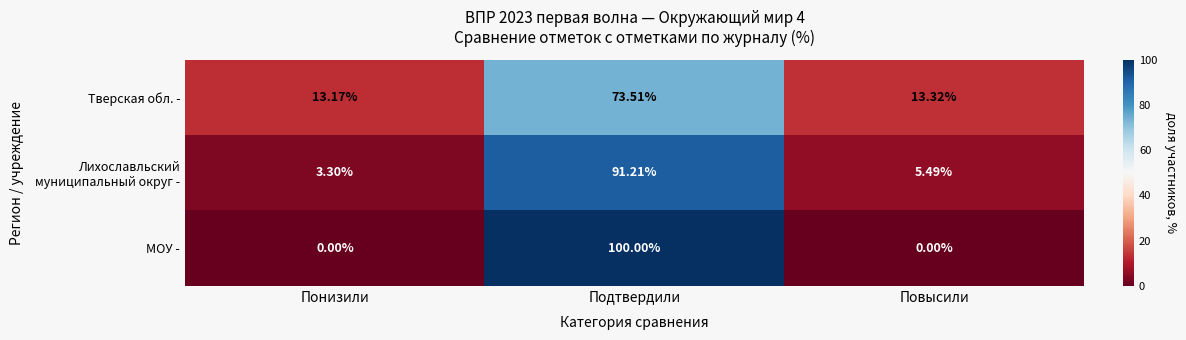

Is the value of МОУ - at Подтвердили greater than the value of Тверская обл. - at Повысили?

Yes